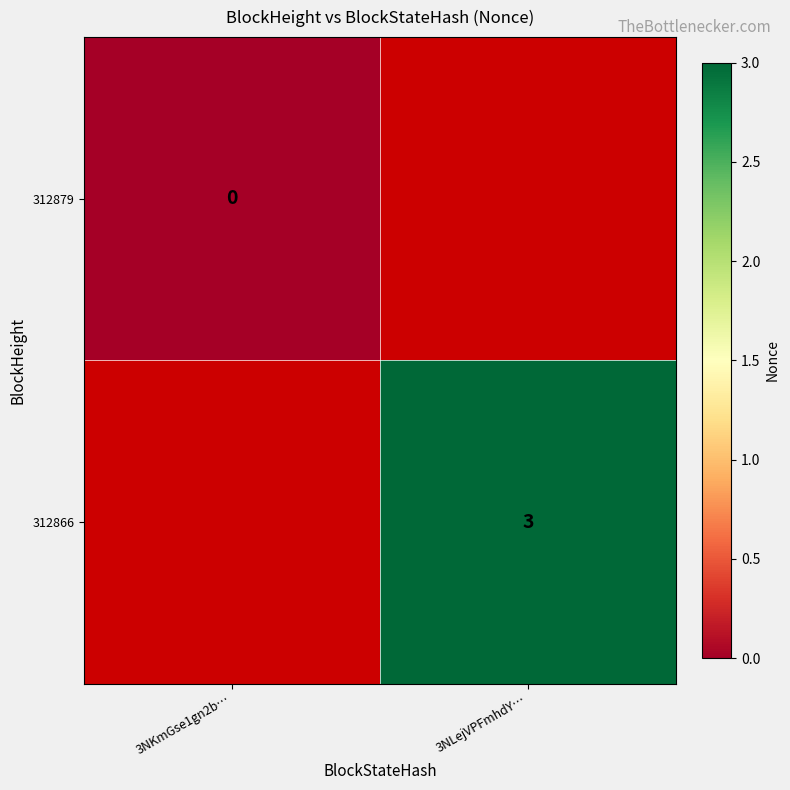

List the series in order of their peak value, highest first.

312879, 312866